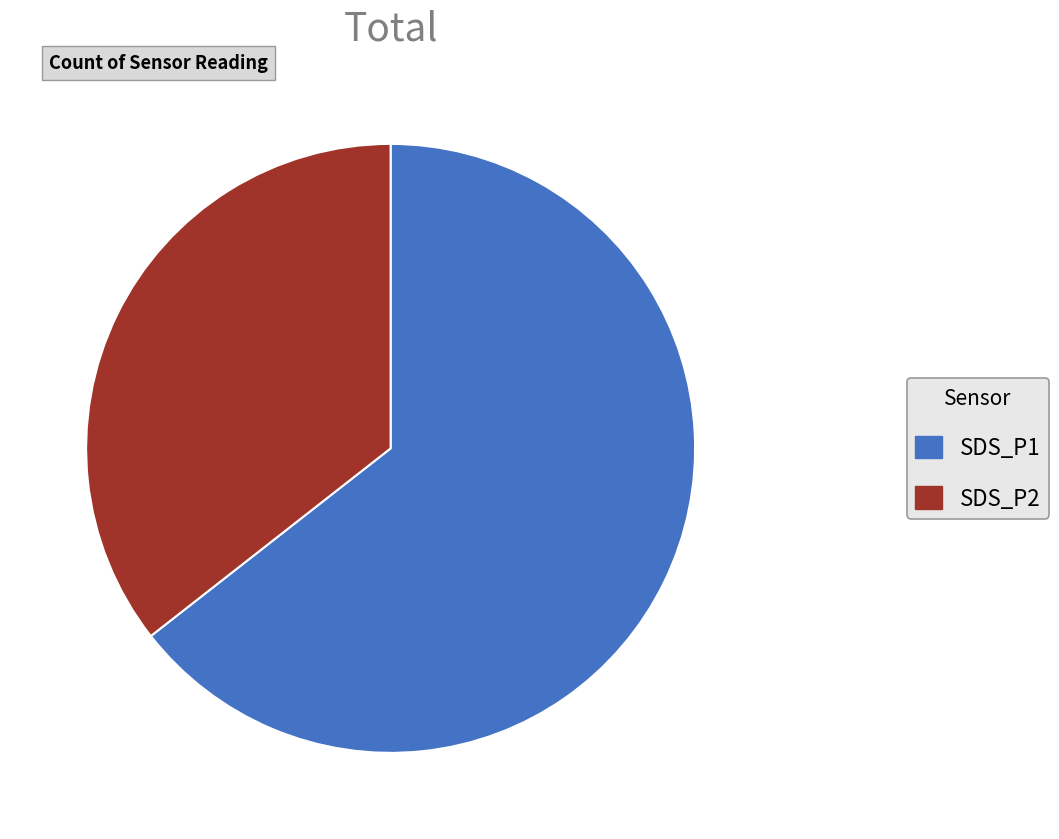

Which has a higher value, SDS_P1 or SDS_P2?

SDS_P1